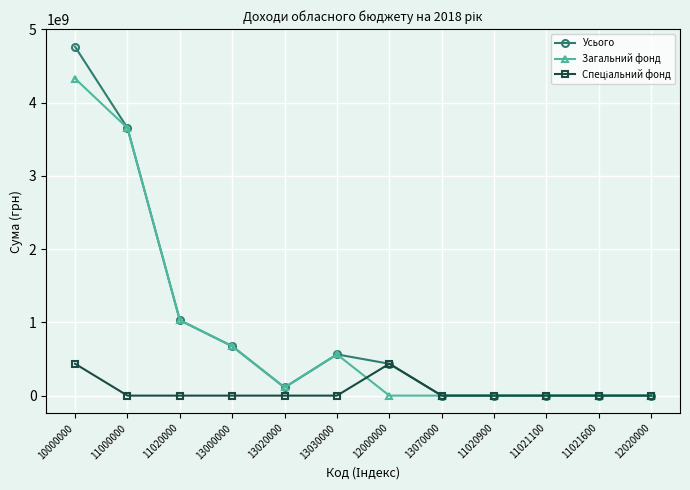

What is the difference between the second highest and second lowest values in the Усього series?

3653120500